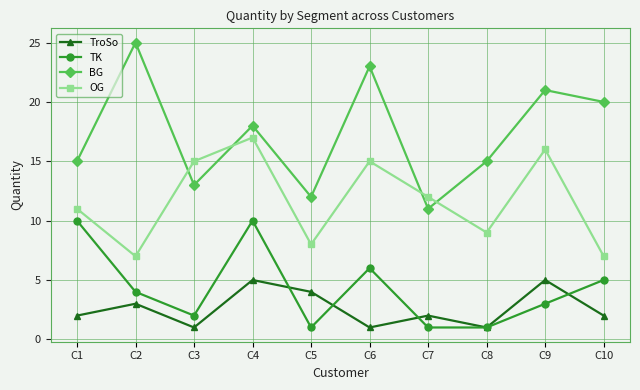

What is the sum of all OG values?

117